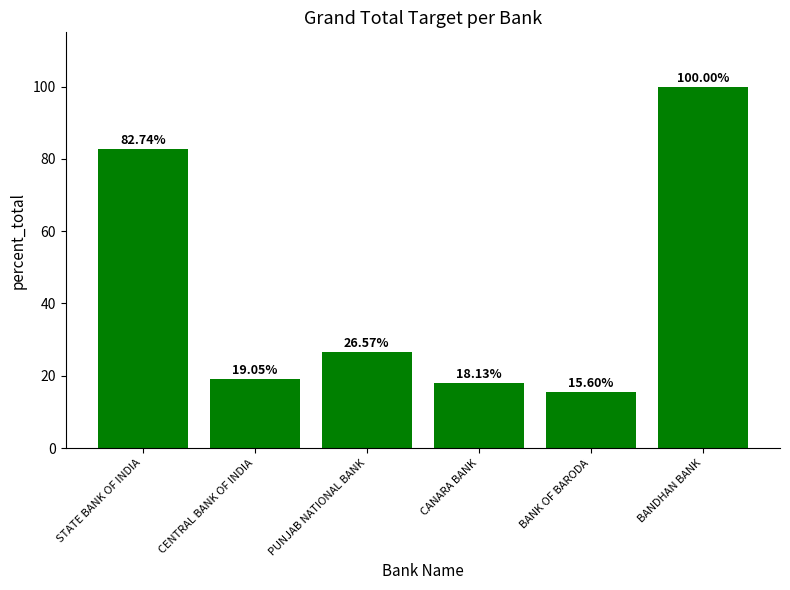

Which category has the lowest value across all series?

BANK OF BARODA